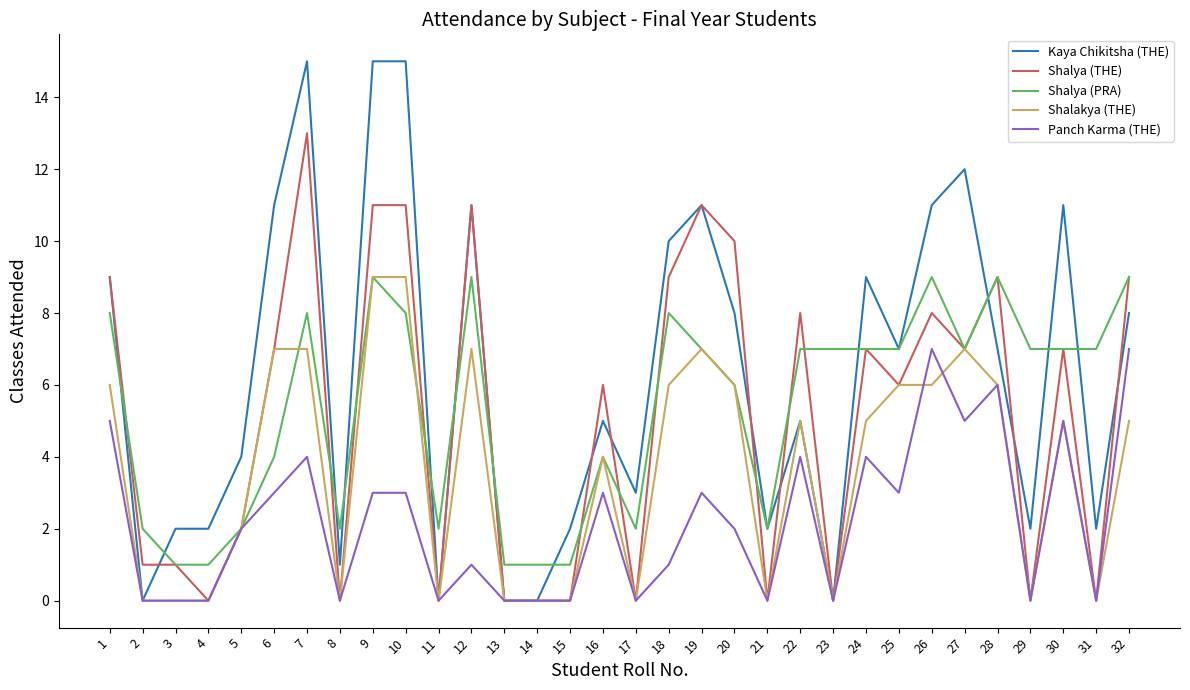

Reading right to left, list all the values displayed in this chart.

Kaya Chikitsha (THE): 8	2	11	2	7	12	11	7	9	0	5	2	8	11	10	3	5	2	0	0	11	0	15	15	1	15	11	4	2	2	0	9
Shalya (THE): 9	0	7	0	9	7	8	6	7	0	8	0	10	11	9	0	6	0	0	0	11	0	11	11	0	13	7	2	0	1	1	9
Shalya (PRA): 9	7	7	7	9	7	9	7	7	7	7	2	6	7	8	2	4	1	1	1	9	2	8	9	2	8	4	2	1	1	2	8
Shalakya (THE): 5	0	5	0	6	7	6	6	5	0	5	0	6	7	6	0	4	0	0	0	7	0	9	9	0	7	7	2	0	0	0	6
Panch Karma (THE): 7	0	5	0	6	5	7	3	4	0	4	0	2	3	1	0	3	0	0	0	1	0	3	3	0	4	3	2	0	0	0	5